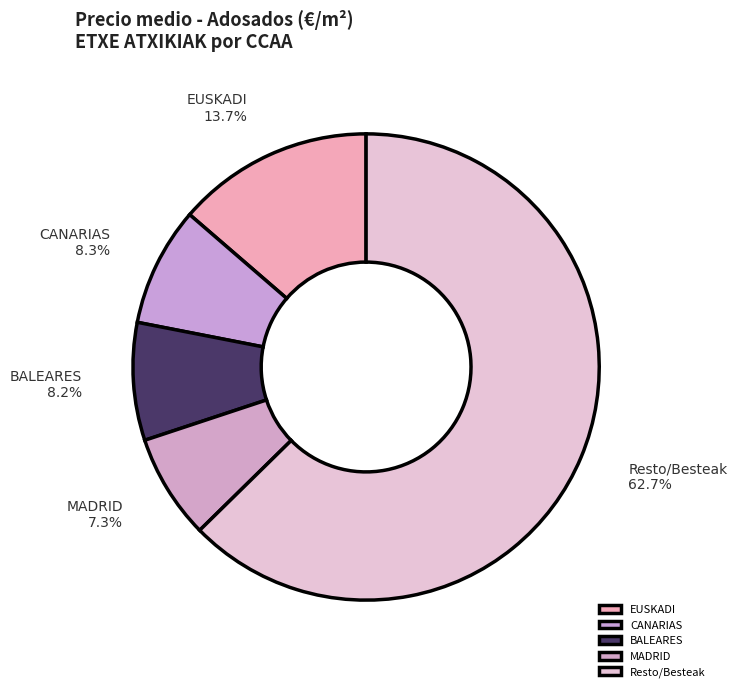

To the nearest percent, what is the average slice percentage?

20%